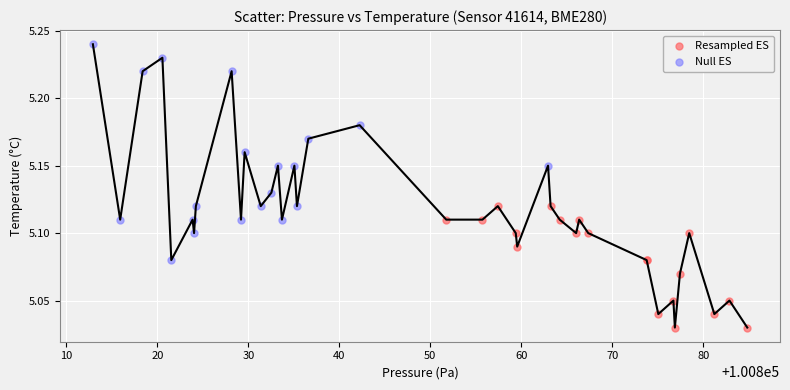

Which series has the widest spread of Y values?

Null ES